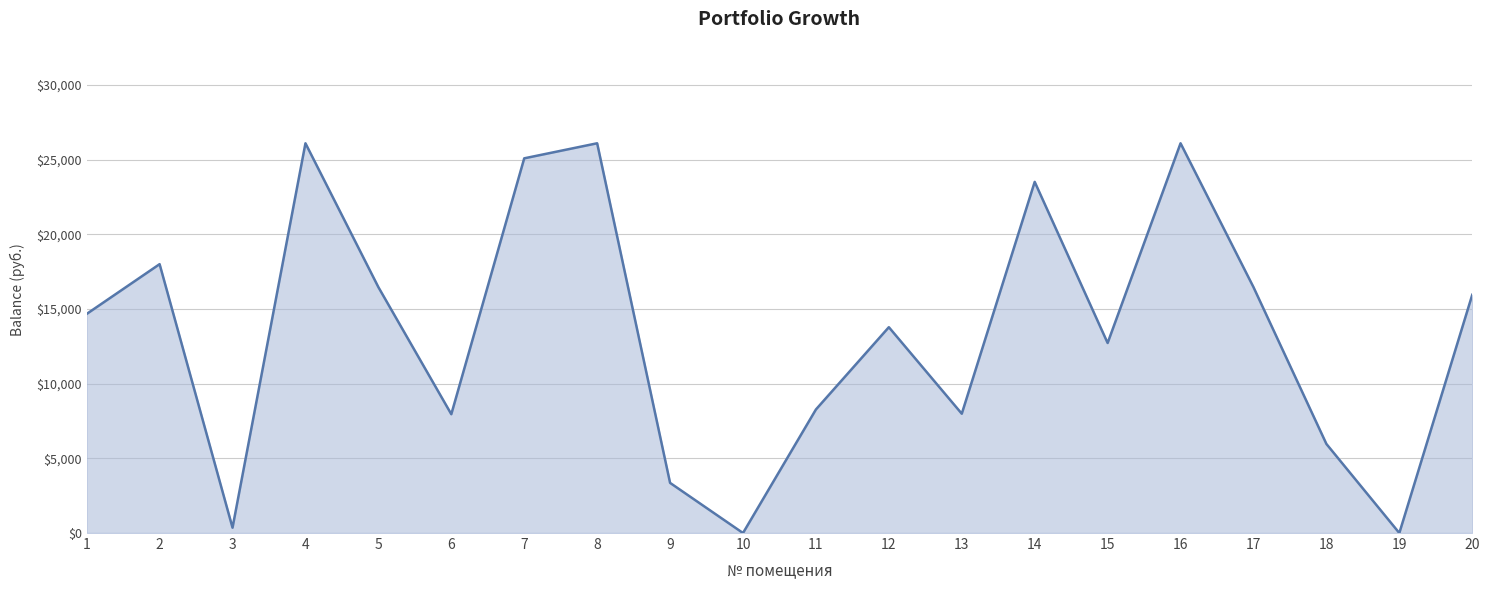

What is the ratio of the value at 12 to the value at 18?

2.3